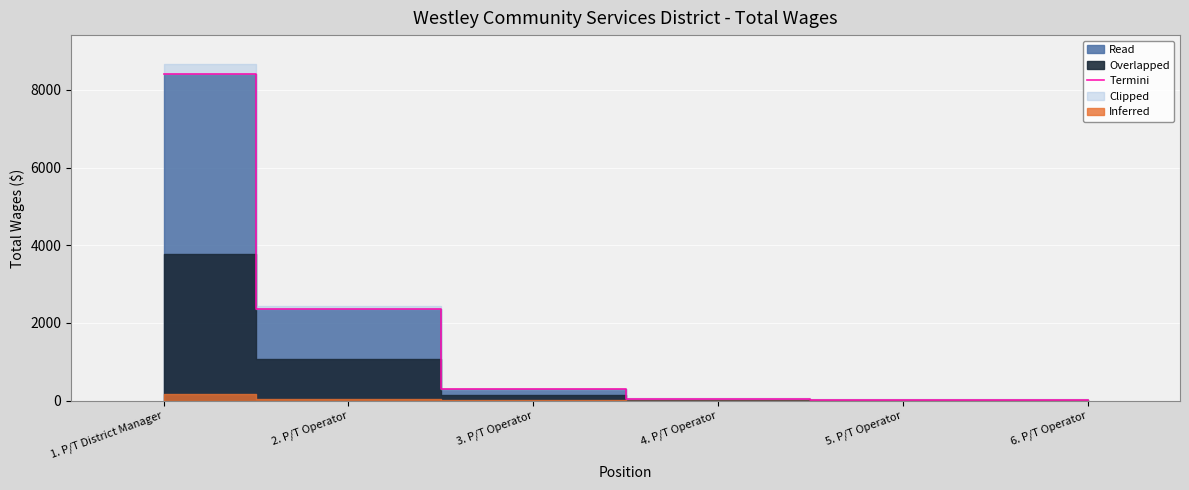

Reading right to left, list all the values displayed in this chart.

6. P/T Operator=30	5. P/T Operator=30	4. P/T Operator=55	3. P/T Operator=300	2. P/T Operator=2360	1. P/T District Manager=8400